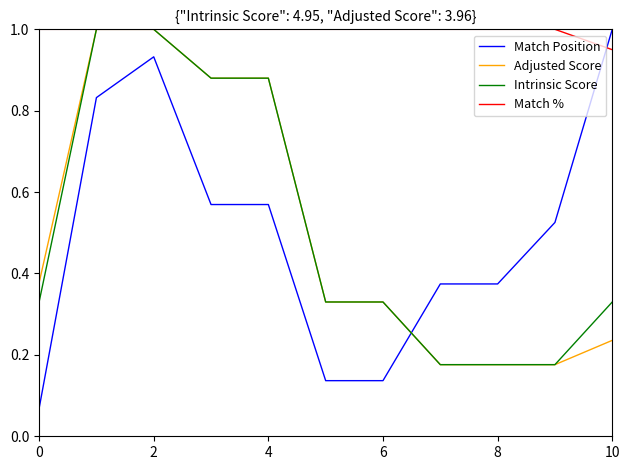

Which series ends up on top after the final intersection of Intrinsic Score and Match Position?

Match Position